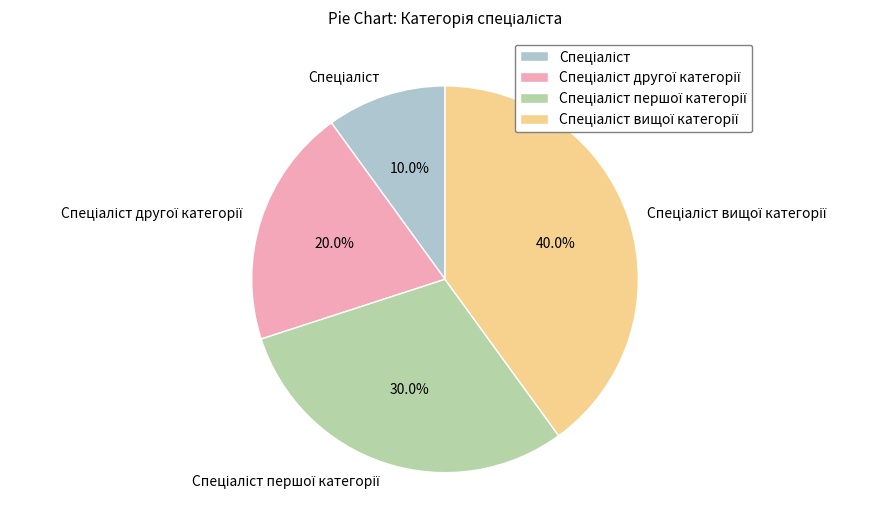

Is there any slice that represents more than half of the pie?

No